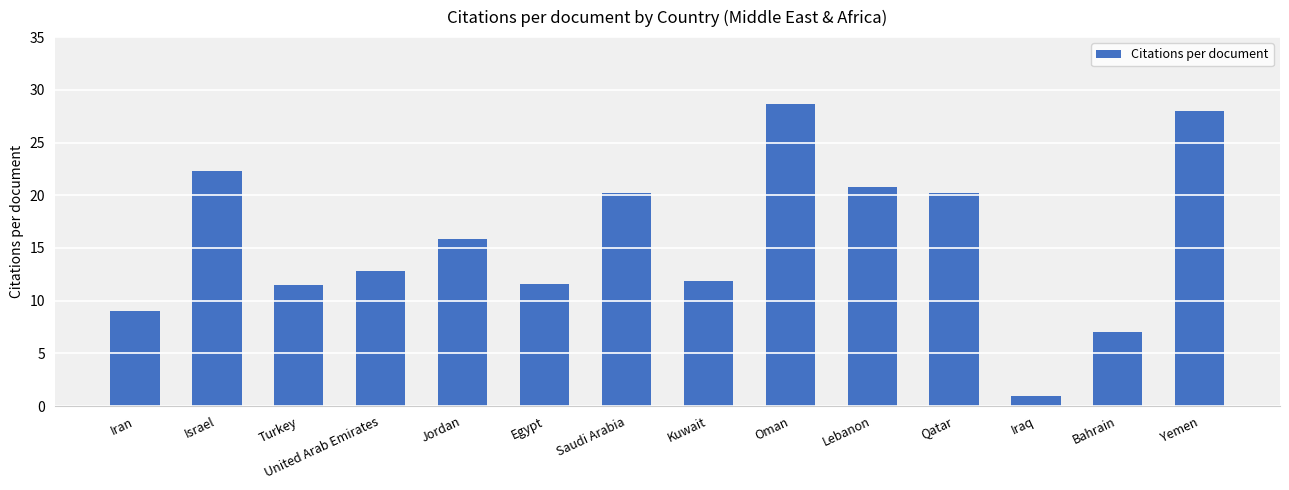

Which category has the lowest value across all series?

Iraq